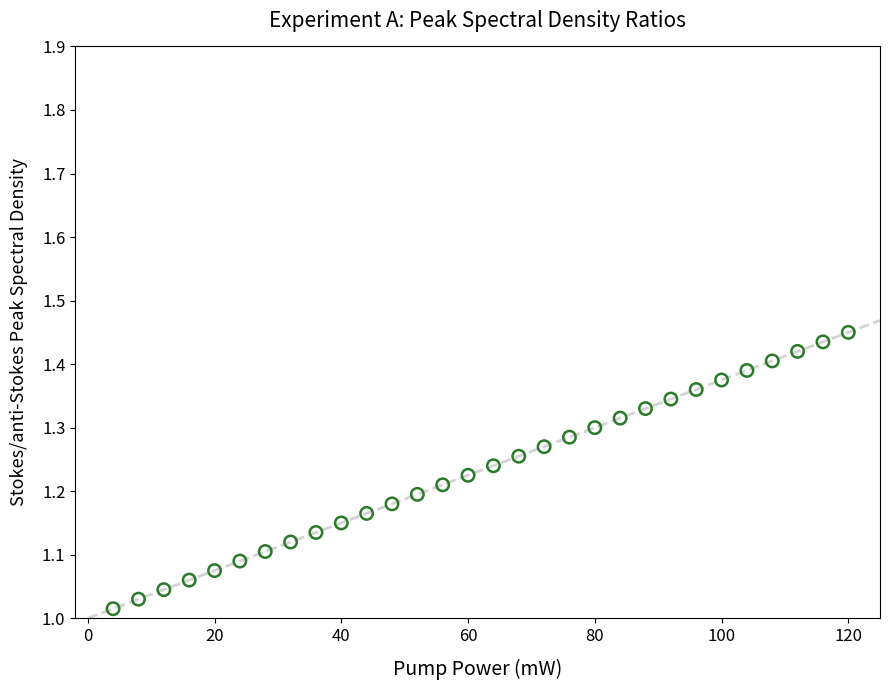

What is the range of Y values (max minus min)?

0.4